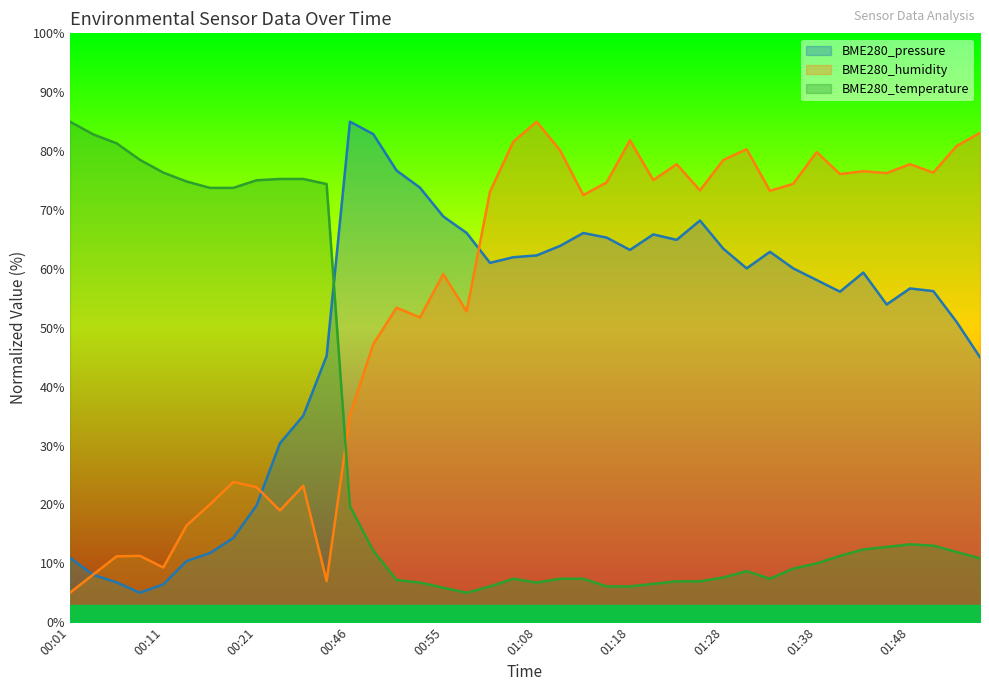

What position from the left is 01:08?

21